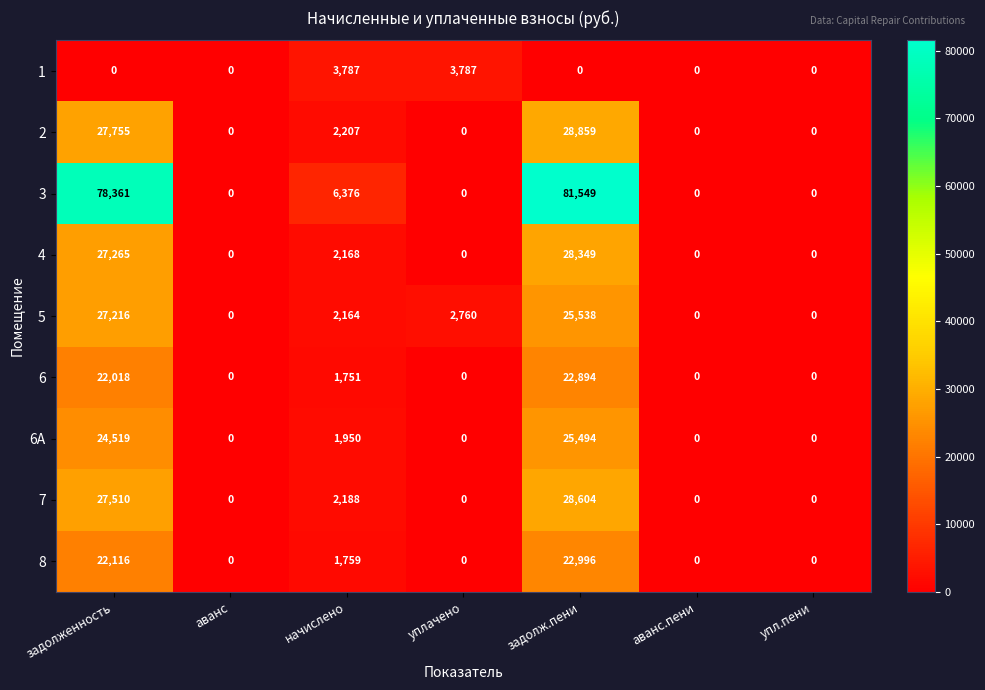

The 4 series shows 0 at упл.пени. True or false?

True